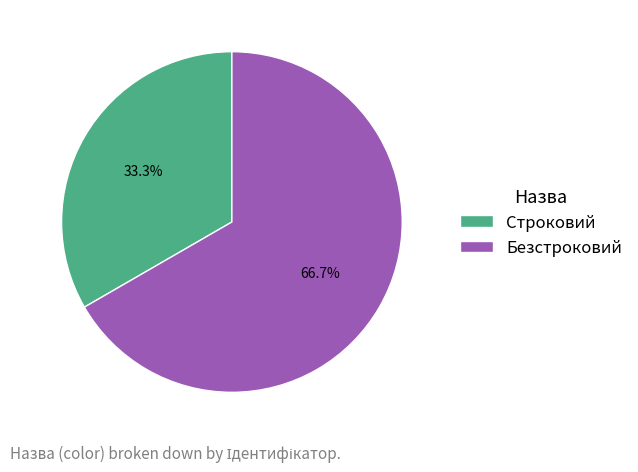

What percentage is the Строковий slice, to the nearest percent?

33%